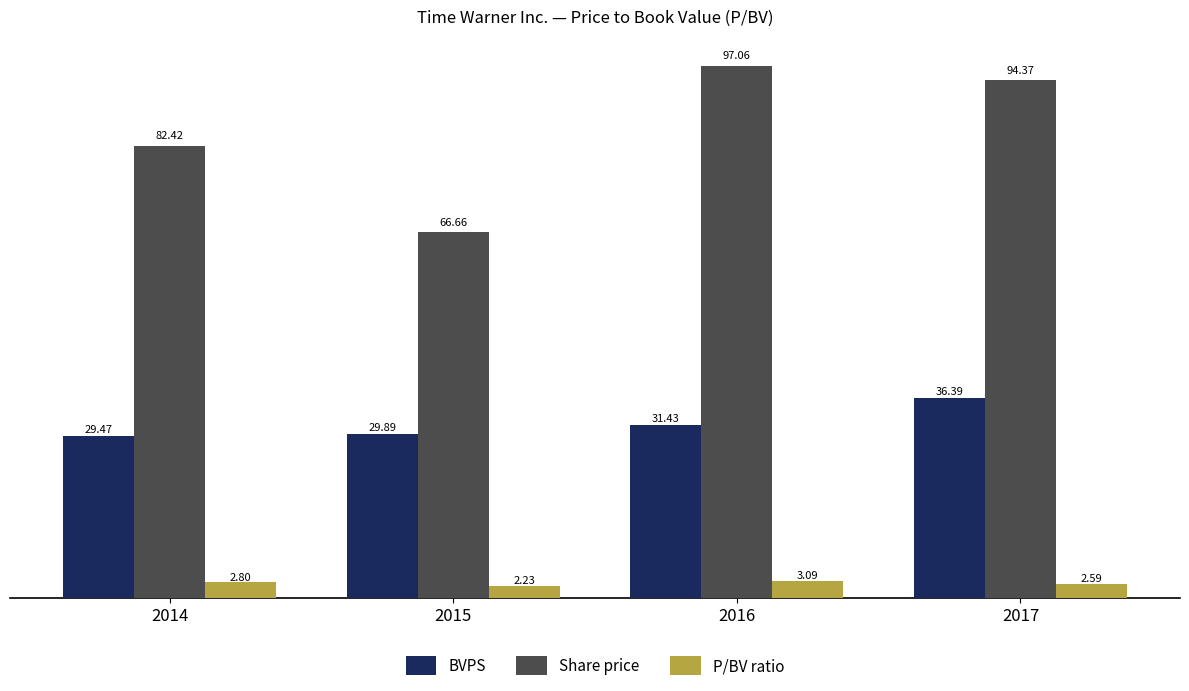

Rank the series by their maximum value, from lowest to highest.

P/BV ratio, BVPS, Share price